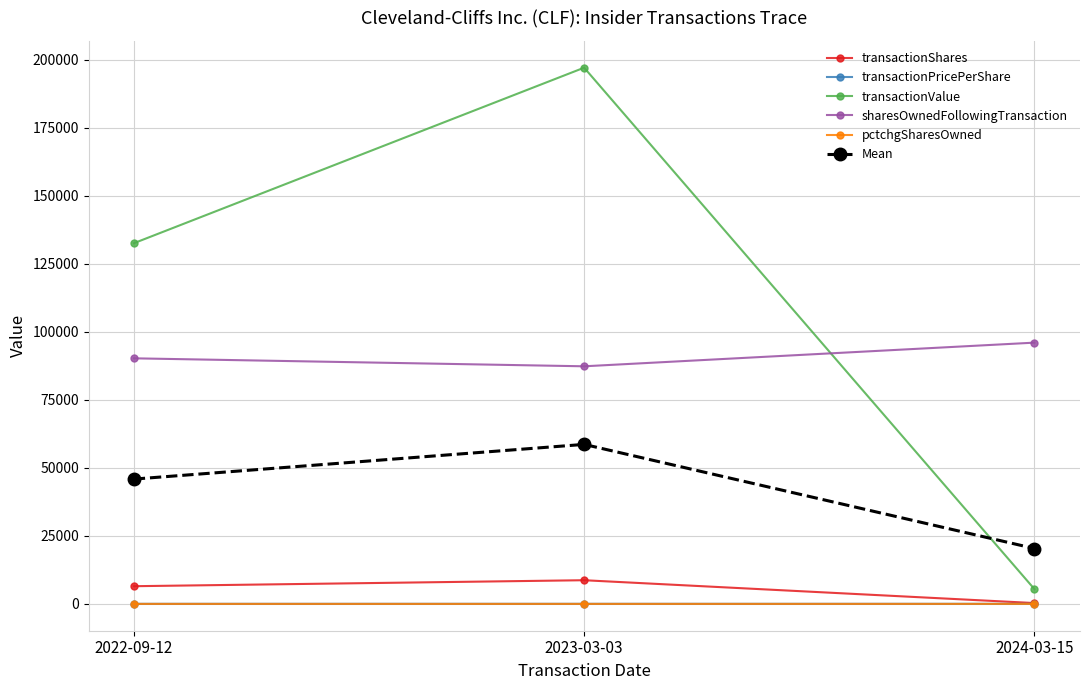

How many values in the sharesOwnedFollowingTransaction series are below 90286?

1